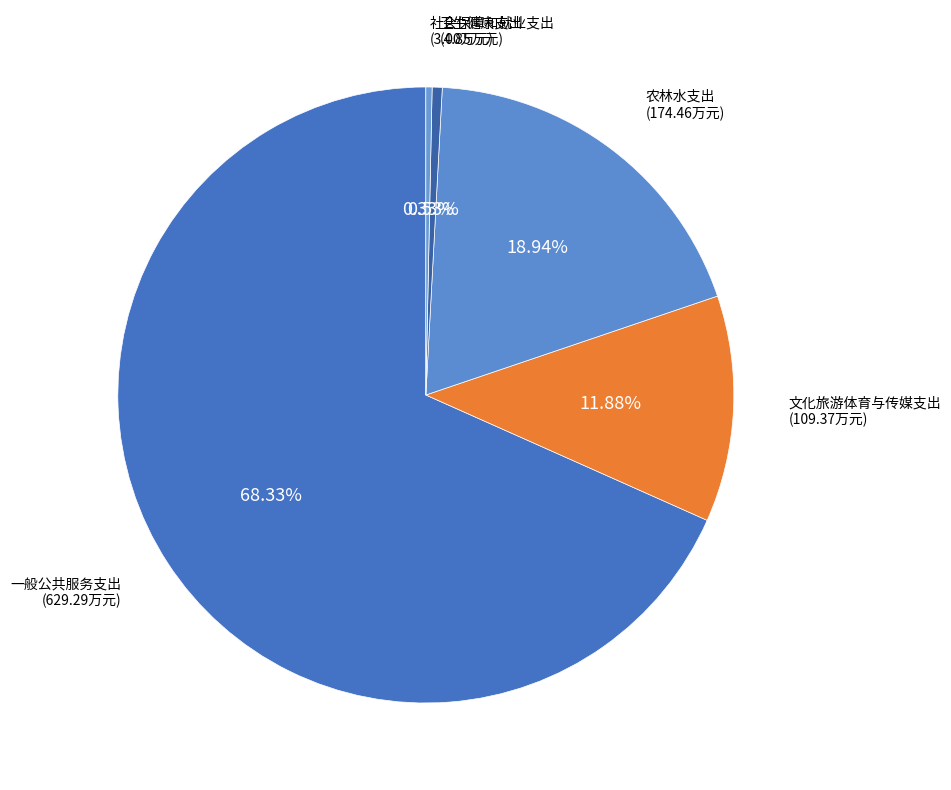

Count the number of slices in the pie.

5